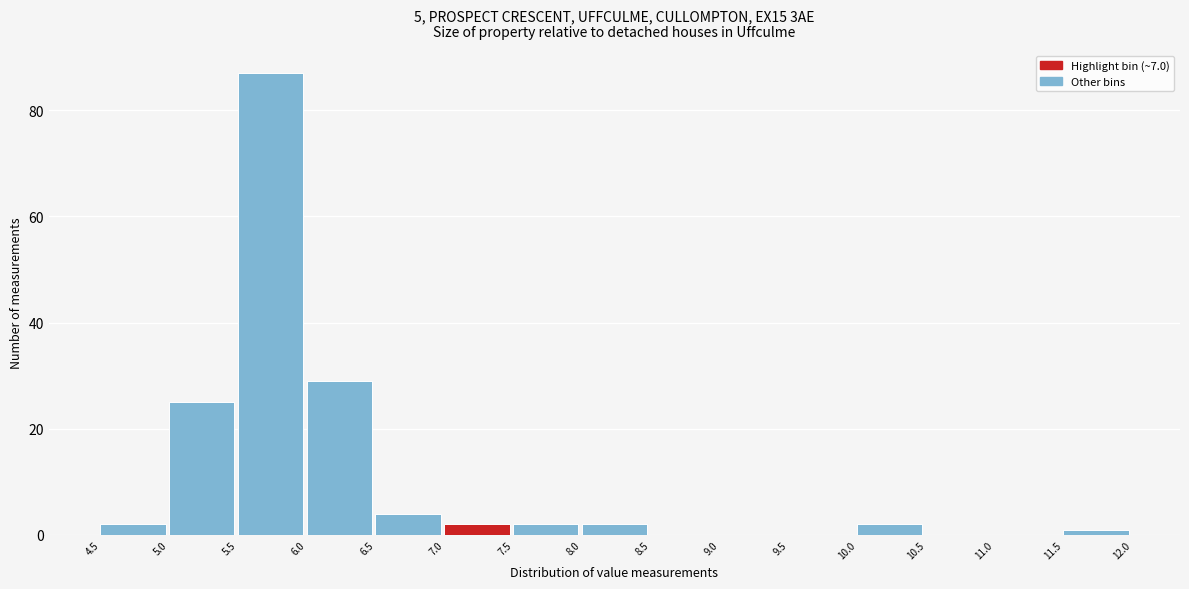

Reading left to right, transcribe this chart: for each bar, give the range it covers on the x-axis and its height. The values are not printed on the chart, so give them approximately, as read against the axis.

4.5 to 5.0: 2
5.0 to 5.5: 26
5.5 to 6.0: 88
6.0 to 6.5: 30
6.5 to 7.0: 4
7.0 to 7.5: 2
7.5 to 8.0: 2
8.0 to 8.5: 2
8.5 to 9.0: 0
9.0 to 9.5: 0
9.5 to 10.0: 0
10.0 to 10.5: 2
10.5 to 11.0: 0
11.0 to 11.5: 0
11.5 to 12.0: under 2